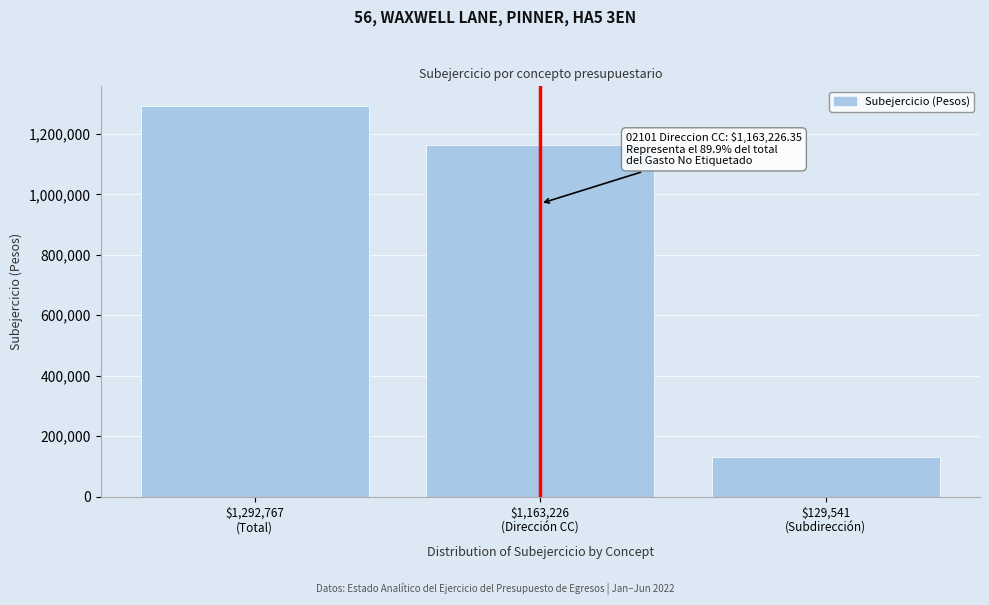

Reading right to left, transcribe all the data shown in this chart.

129541.0	1163226.4	1292767.4